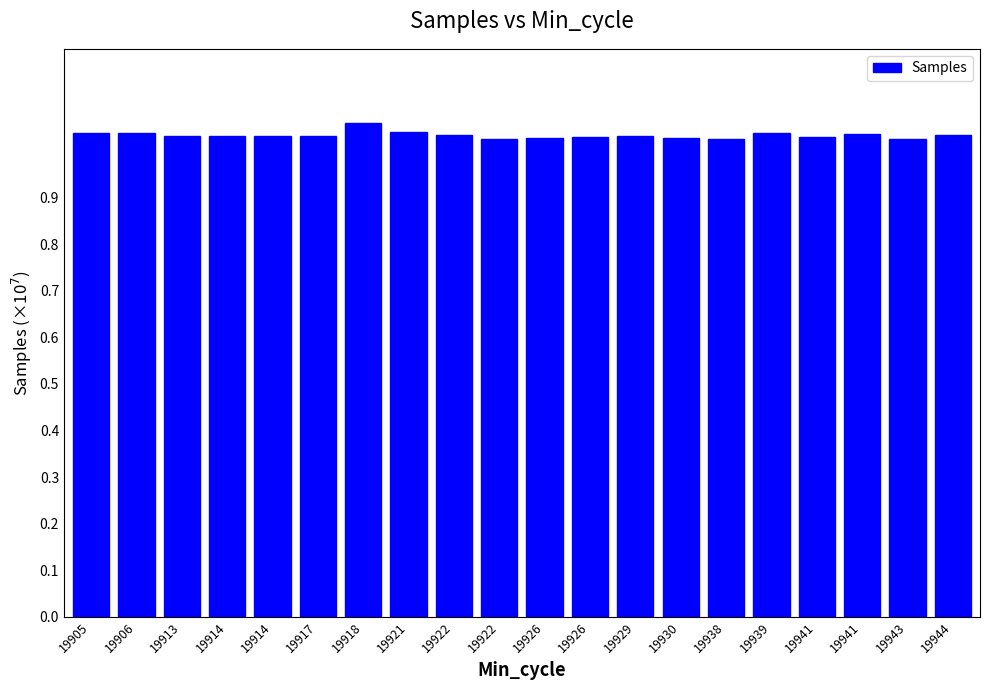

What value does the data have at 19929?

1.0